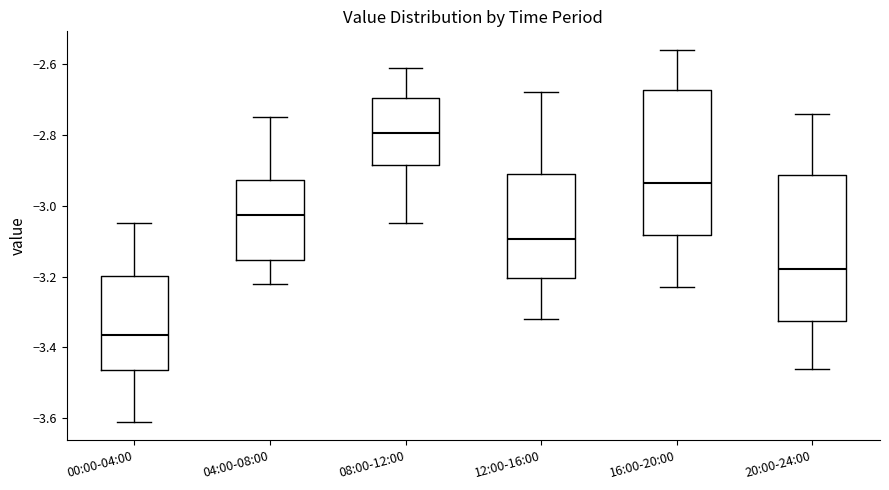

Reading left to right, read every box against the y-axis: the position of its median line, the range the box covers, and the ends of its whiskers. The values are not printed on the chart, so give them approximately, as read against the axis.

00:00-04:00: median -3.36, box -3.46 to -3.20, whiskers -3.60 to -3.04
04:00-08:00: median -3.02, box -3.16 to -2.92, whiskers -3.22 to -2.74
08:00-12:00: median -2.80, box -2.88 to -2.70, whiskers -3.04 to -2.60
12:00-16:00: median -3.10, box -3.20 to -2.90, whiskers -3.32 to -2.68
16:00-20:00: median -2.94, box -3.08 to -2.68, whiskers -3.22 to -2.56
20:00-24:00: median -3.18, box -3.32 to -2.92, whiskers -3.46 to -2.74